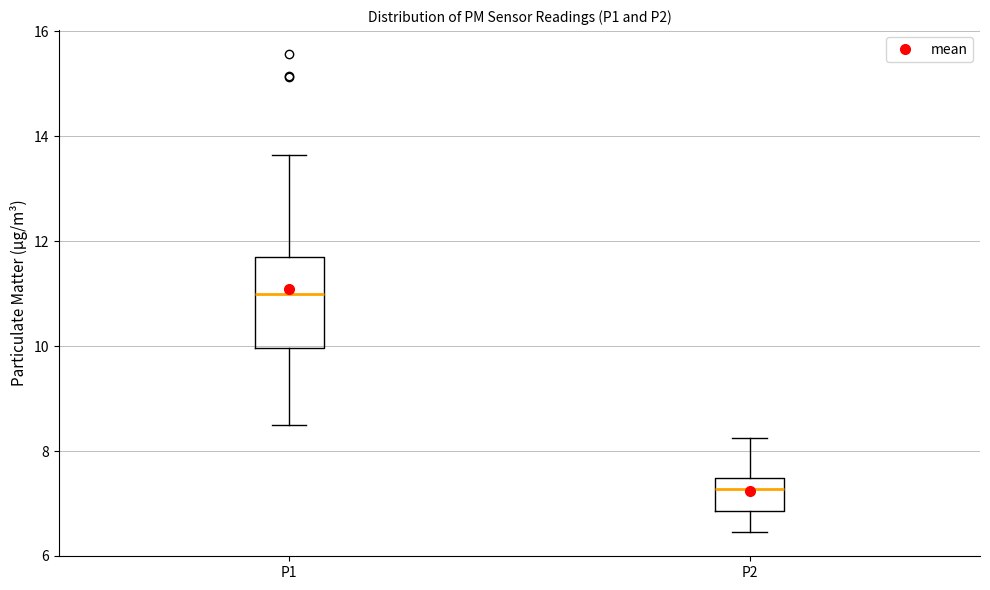

Comparing the boxes themselves (not the whiskers), which one is the tallest?

P1